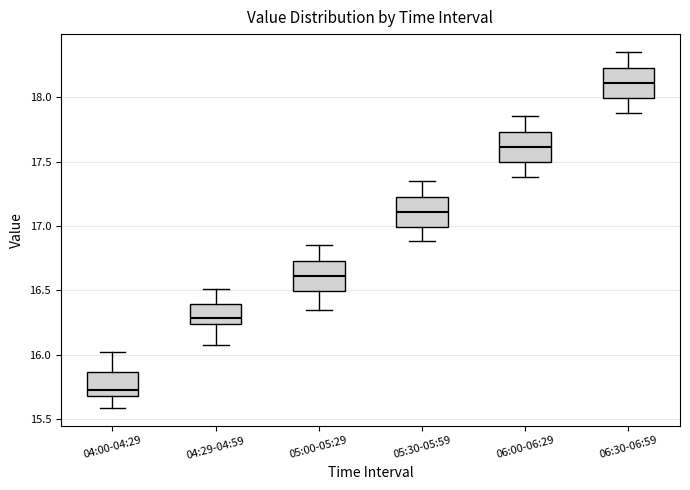

Where does the upper whisker of the box for 06:00-06:29 end on the y-axis? The values are not printed on the chart, so give them approximately, as read against the axis.

17.85